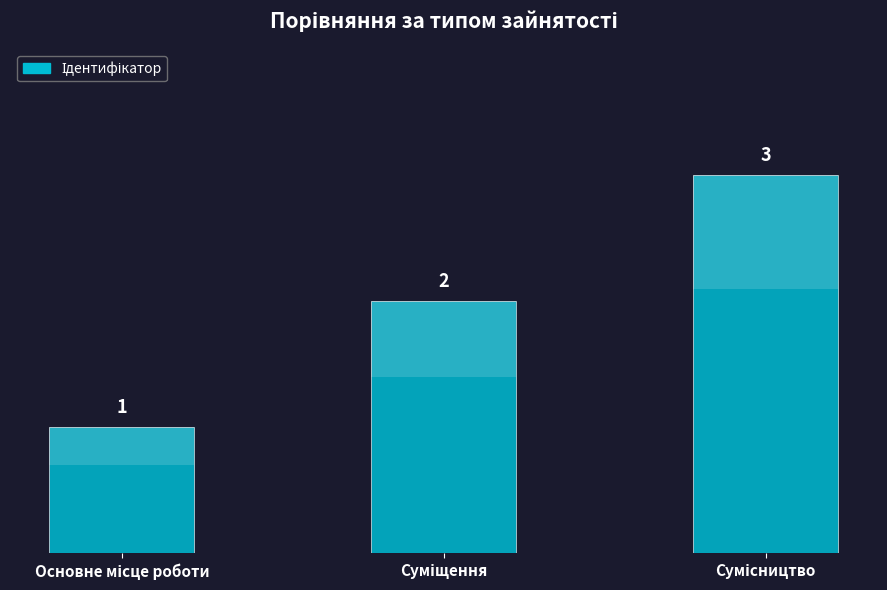

What is the sum of all values?

6